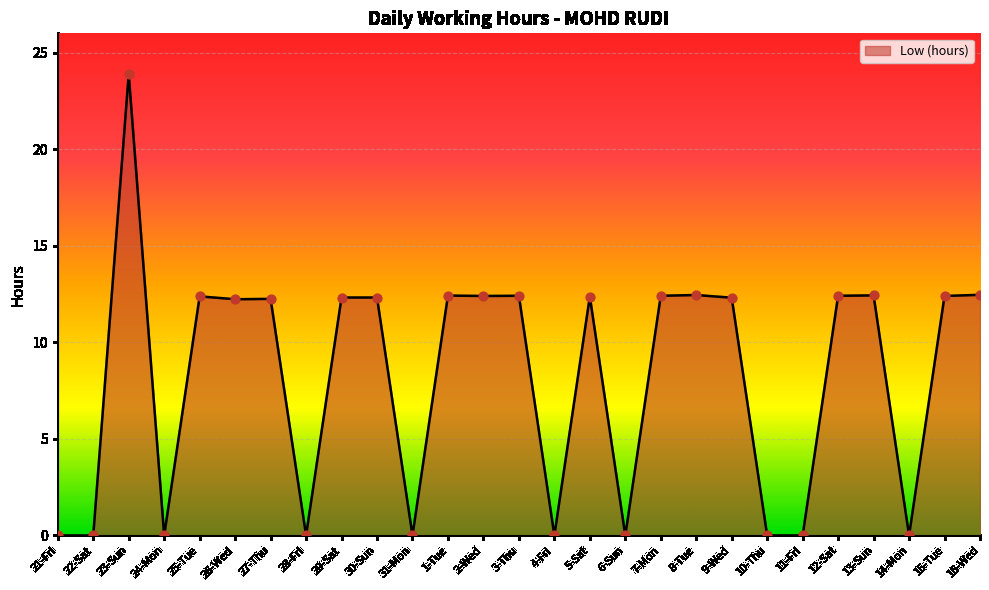

What is the ratio of the value at 13-Sun to the value at 7-Mon?

1.0